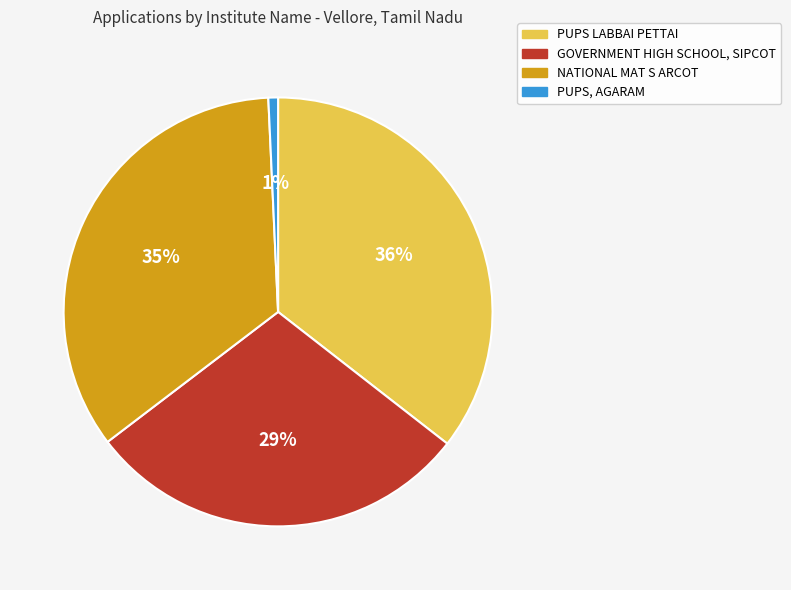

To the nearest percent, what is the average slice percentage?

25%